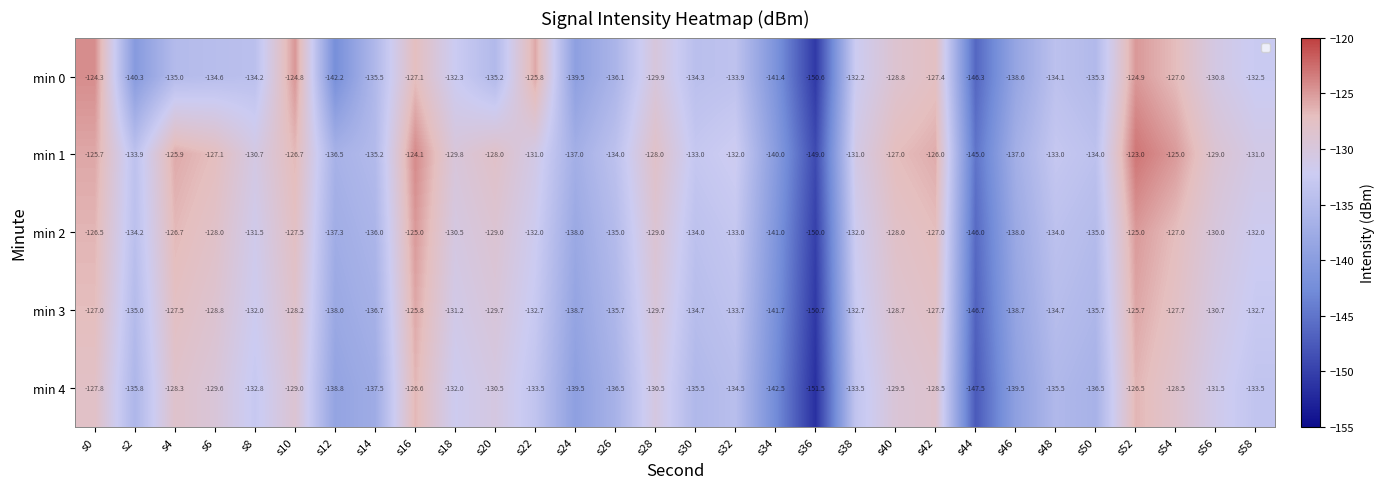

Is the value of min 4 at s52 greater than the value of min 3 at s40?

Yes